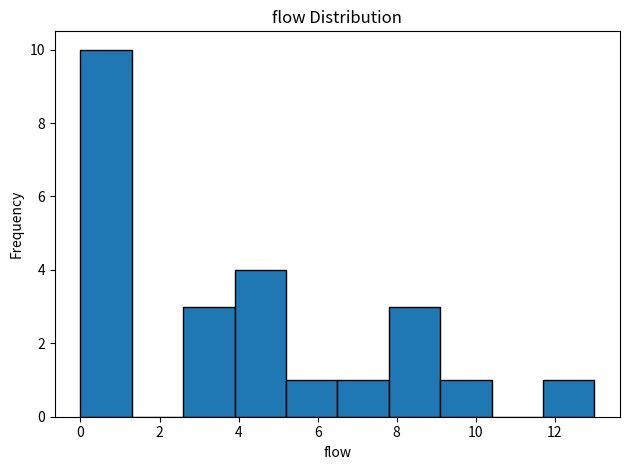

Which range on the x-axis has the tallest bar?

0.0 to 1.3